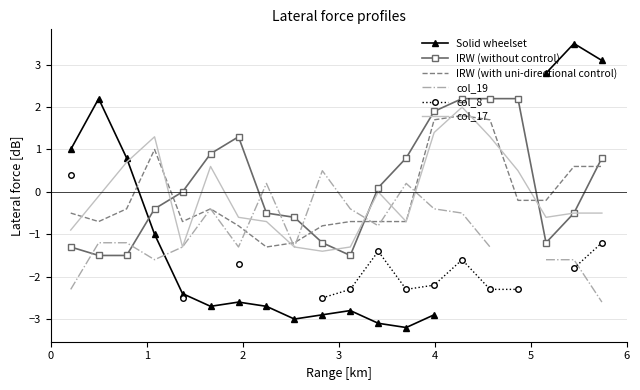

Which series has the widest spread of values?

Solid wheelset